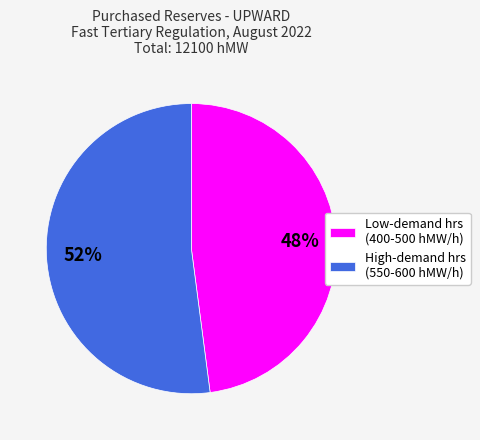

To the nearest percent, what is the average slice percentage?

50%